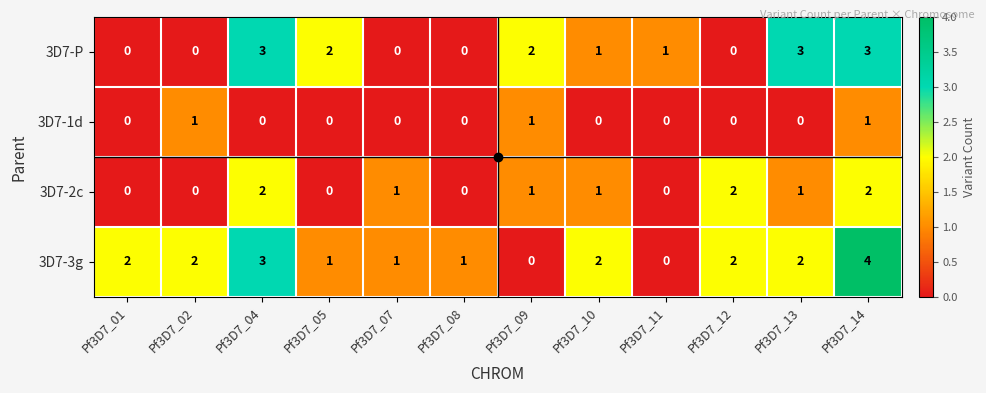

The value of 3D7-1d at Pf3D7_05 is -1. True or false?

False